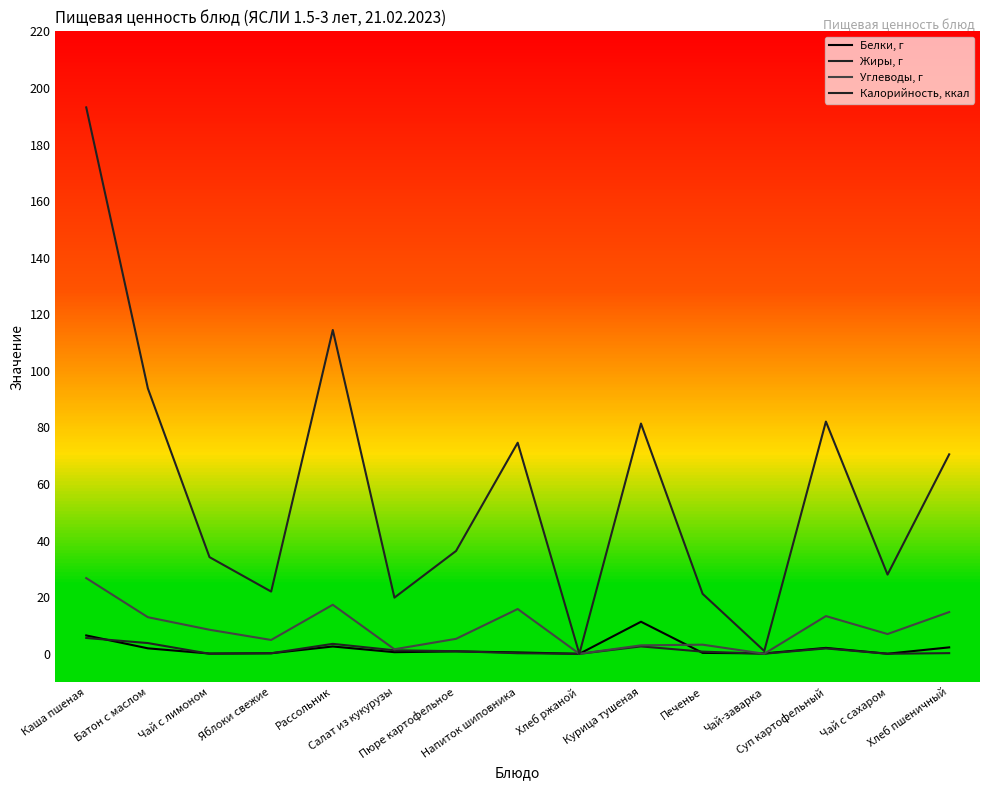

The Жиры, г series shows 1.2 at Салат из кукурузы. True or false?

True